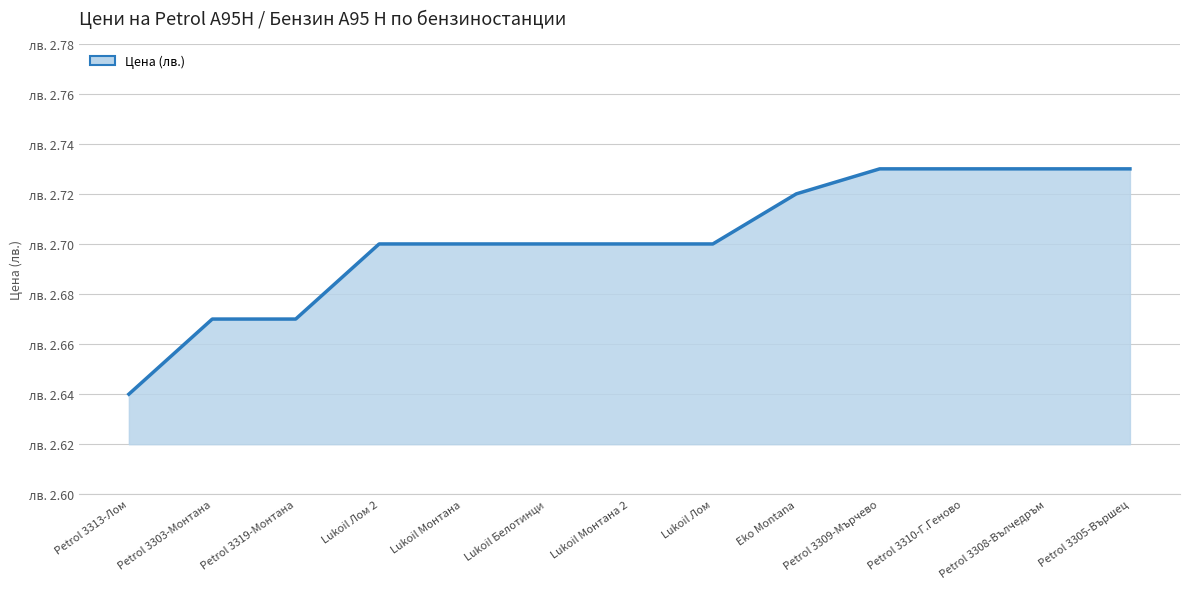

Is this an area chart (filled region under the line)?

Yes